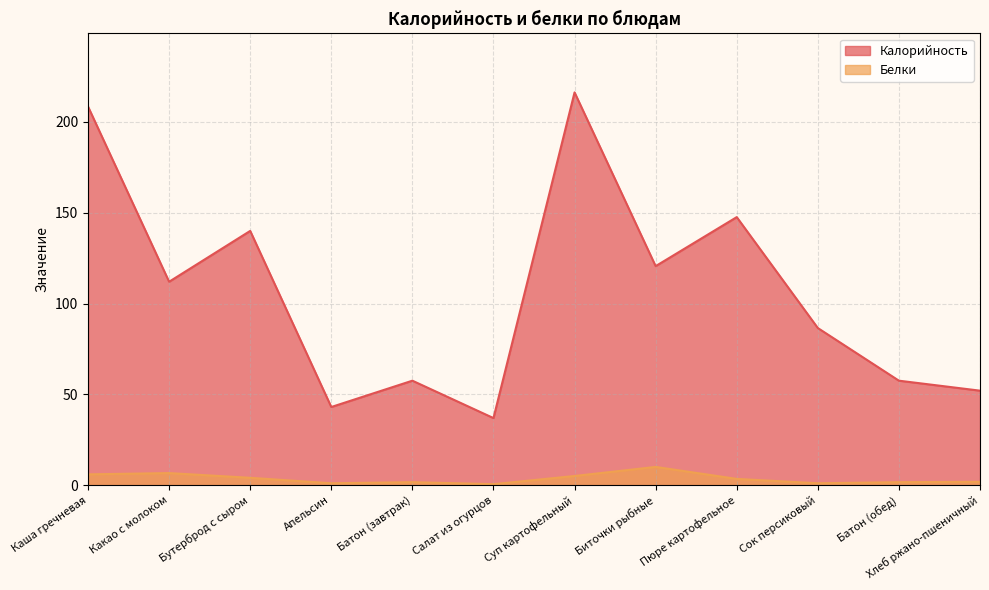

At which label is Калорийность closest to 126?

Биточки рыбные